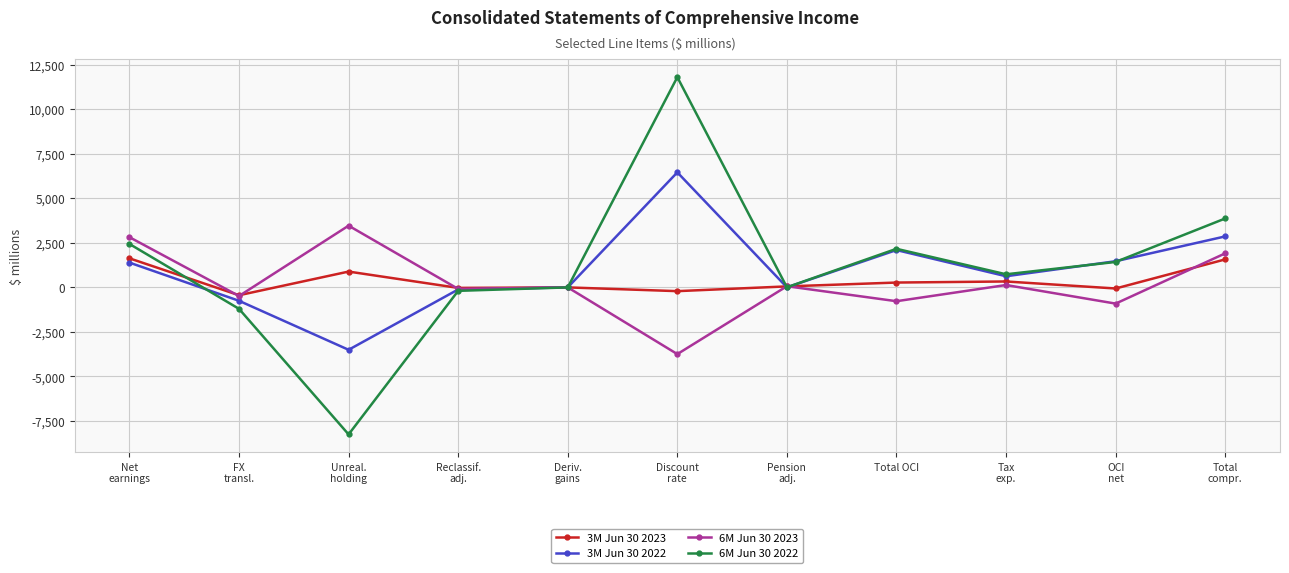

What is the total value across all series at FX
transl.?

-2875